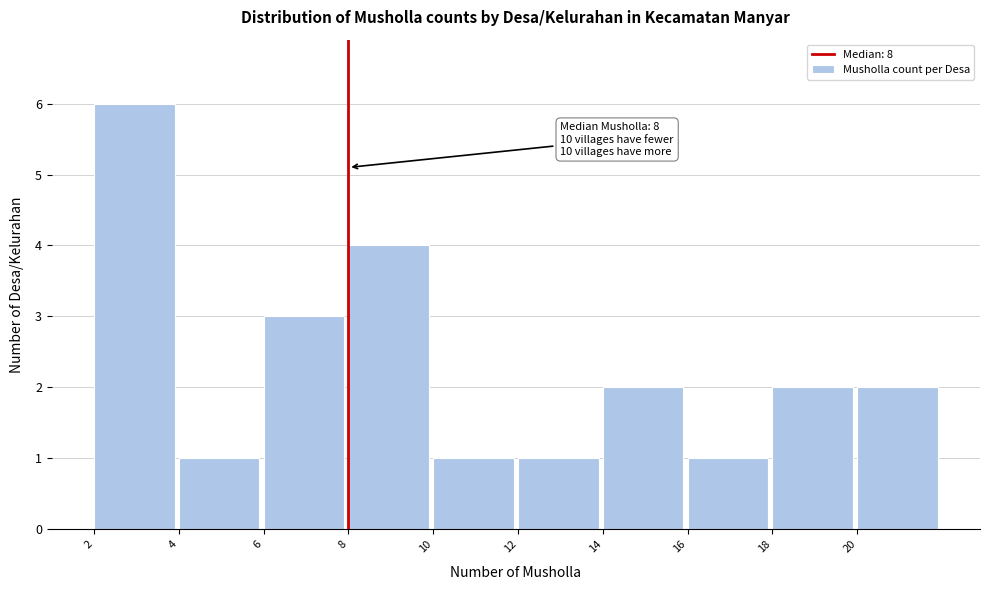

Which range on the x-axis has the tallest bar?

2 to 4